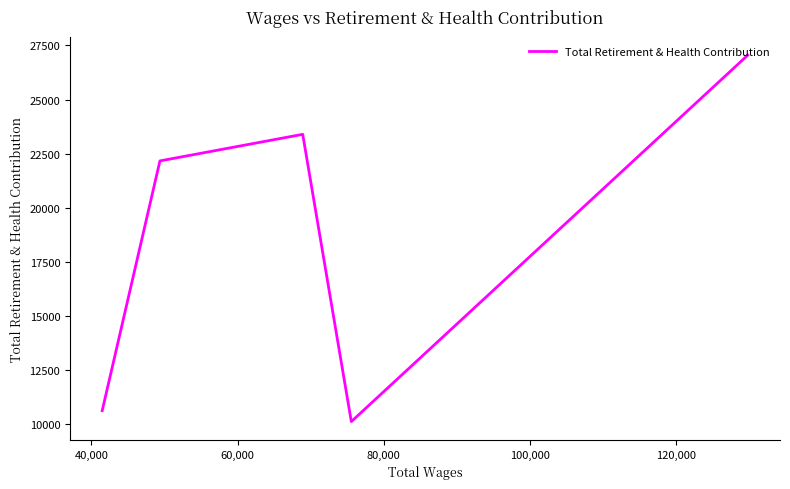

What is the difference between the maximum and second lowest values?

16435